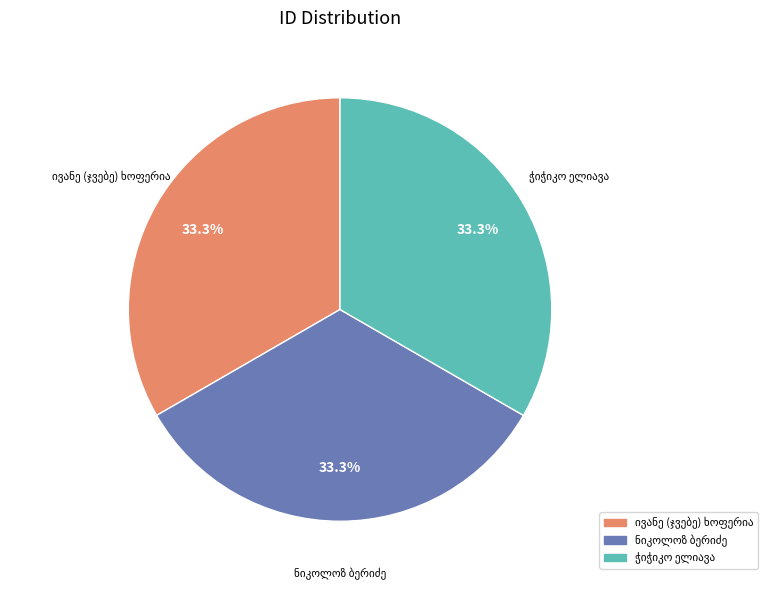

To the nearest percent, what is the average slice percentage?

33%